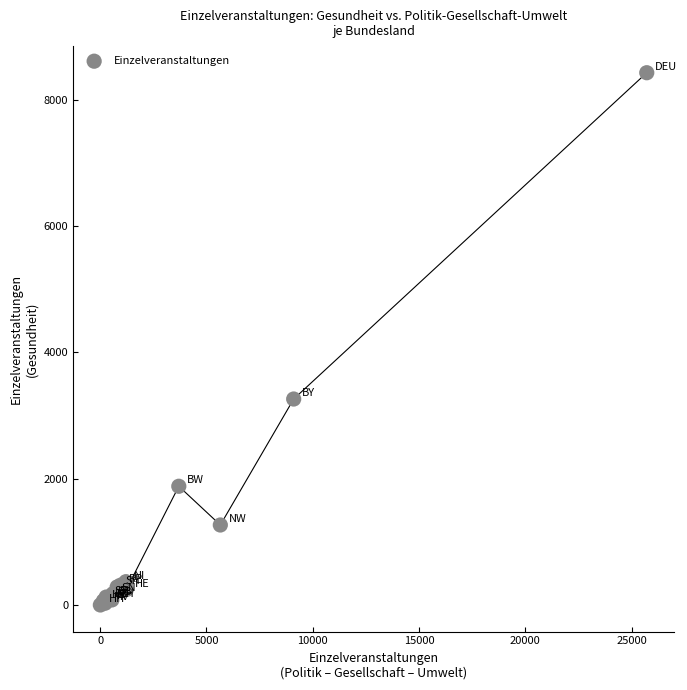

What Y value in the scatter plot is closest to 4212?

3260